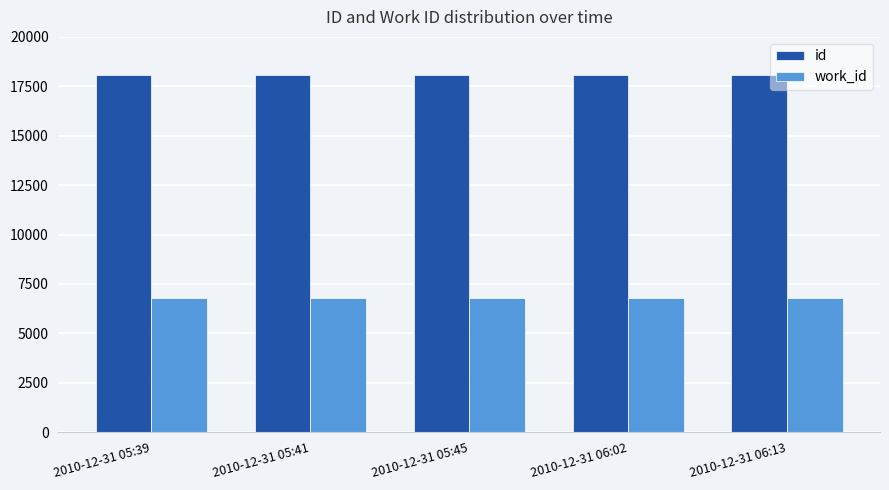

Does the chart contain stacked bars?

No